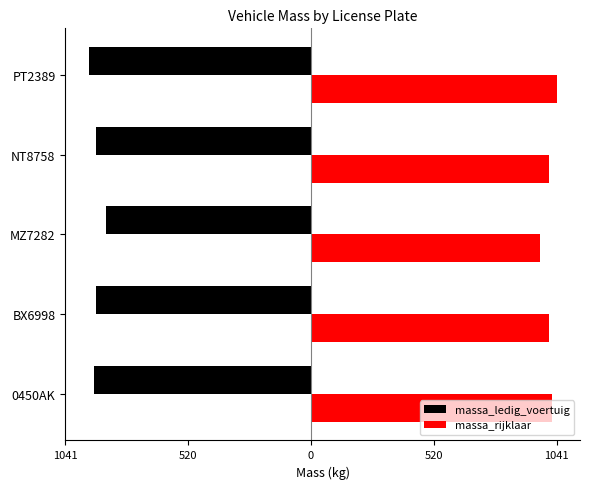

What are all the series names shown in the legend?

massa_ledig_voertuig, massa_rijklaar